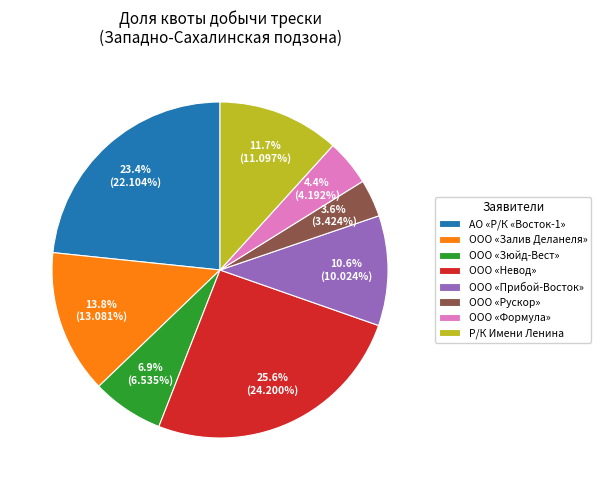

Is it true that ООО «Формула» is 4% of the pie?

True